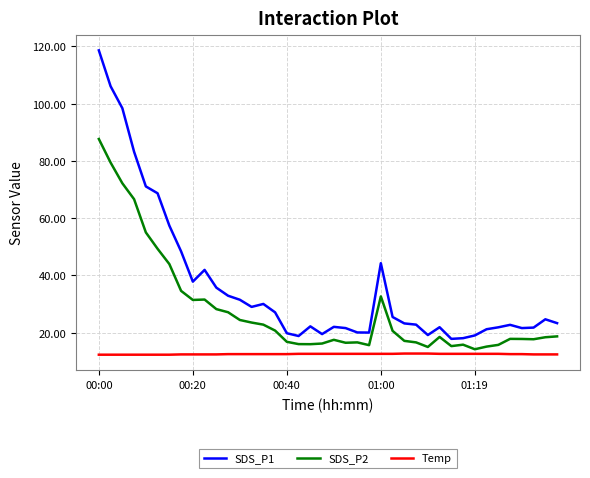

True or false: SDS_P2 and SDS_P1 intersect in this chart.

False